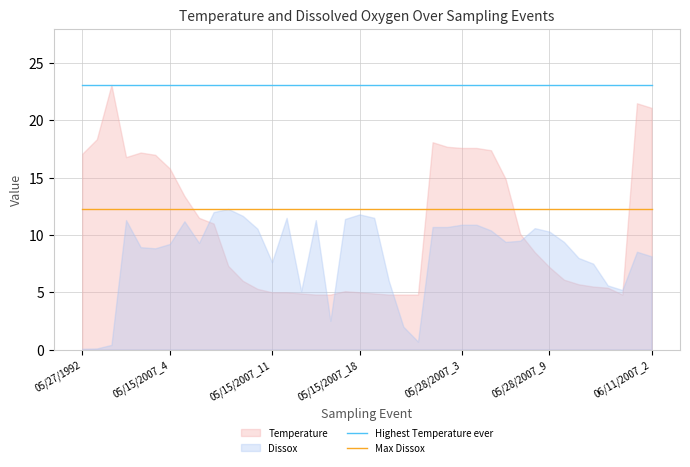

True or false: Max Dissox and Highest Temperature ever cross at least once.

False